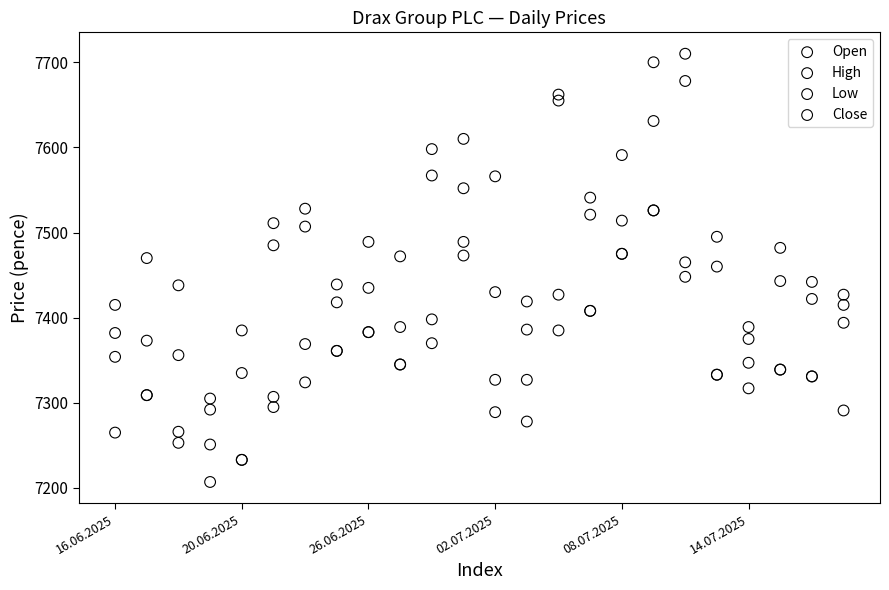

What are all the series names shown in the legend?

Open, High, Low, Close